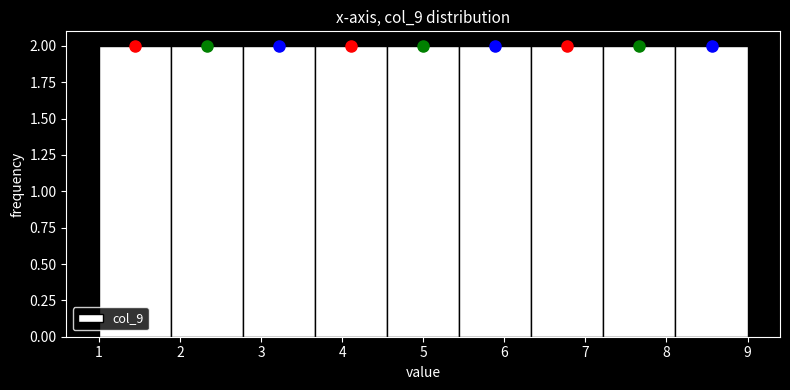

Reading left to right, list every bar in this chart as the range it spans on the x-axis followed by its height. Neither the bar edges nor the heights are printed on the chart, so give them approximately, as read against the axes.

1.0 to 1.9: 2
1.9 to 2.8: 2
2.8 to 3.7: 2
3.7 to 4.6: 2
4.6 to 5.4: 2
5.4 to 6.3: 2
6.3 to 7.2: 2
7.2 to 8.1: 2
8.1 to 9.0: 2